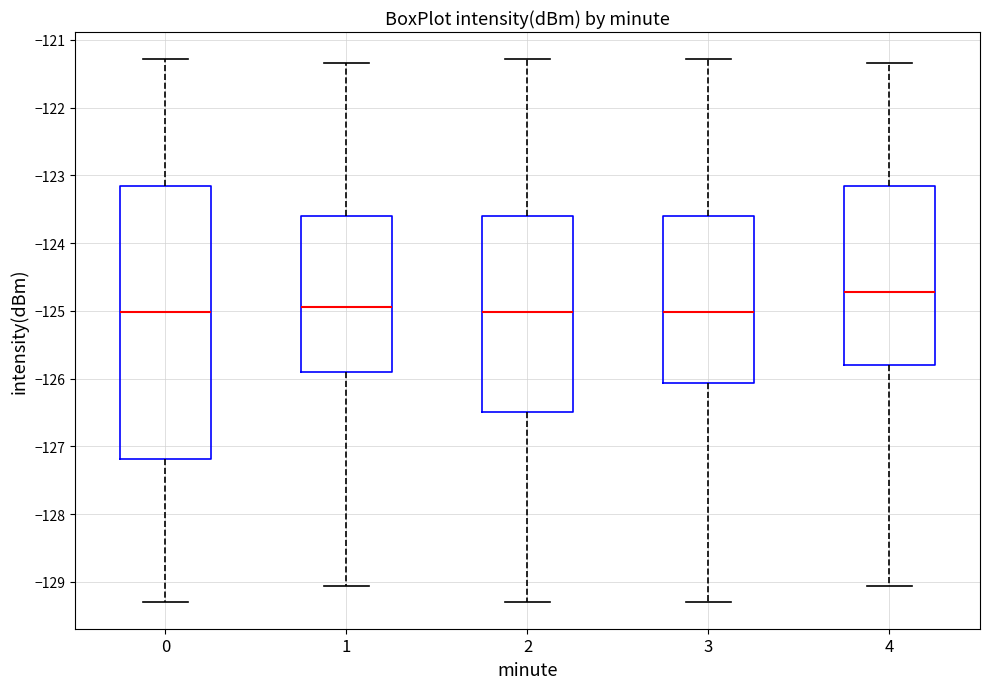

Where does the lower whisker of the box at x = 3 end on the y-axis? The values are not printed on the chart, so give them approximately, as read against the axis.

-129.3